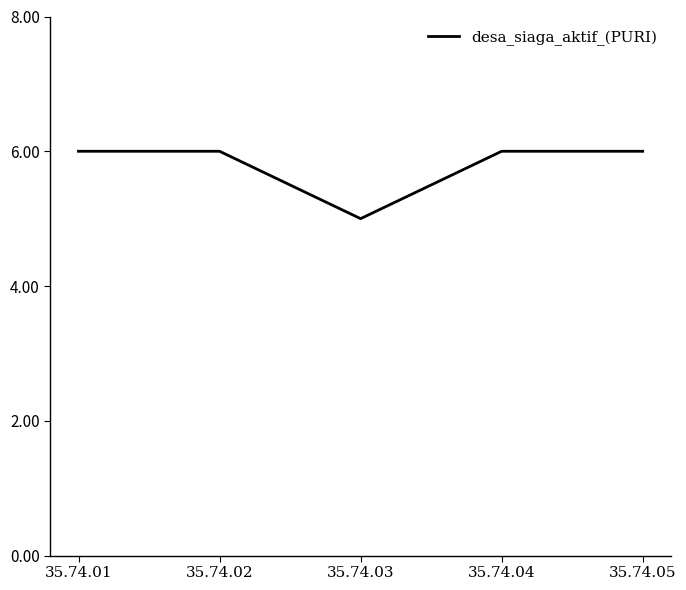

Where is the data nearest to the value 5?

35.74.03